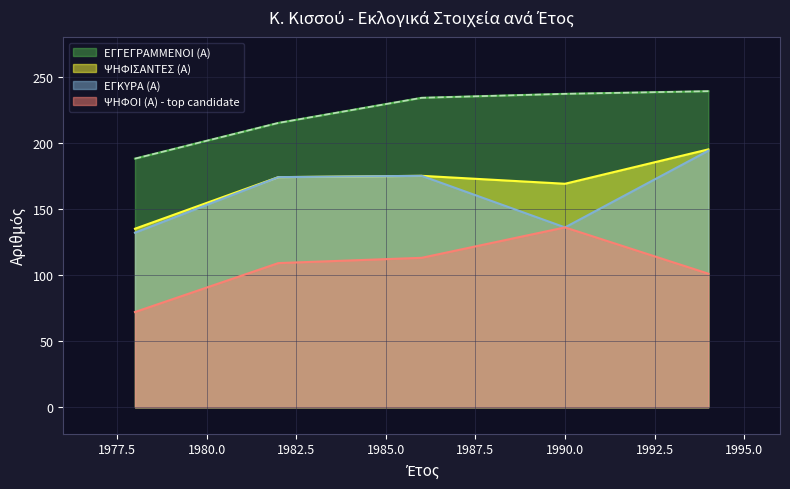

True or false: ΕΓΓΕΓΡΑΜΜΕΝΟΙ (Α) has more than 1 points higher than both neighbors.

False